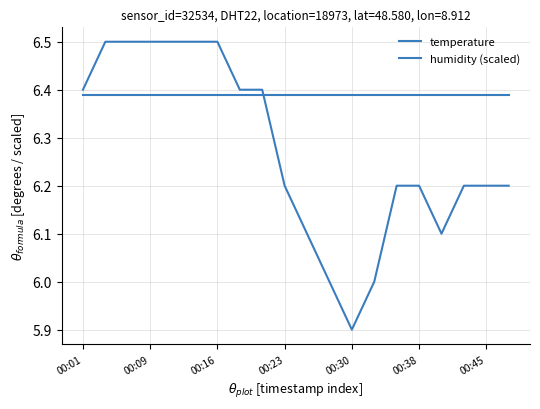

Does the chart display data point markers on the line(s)?

No